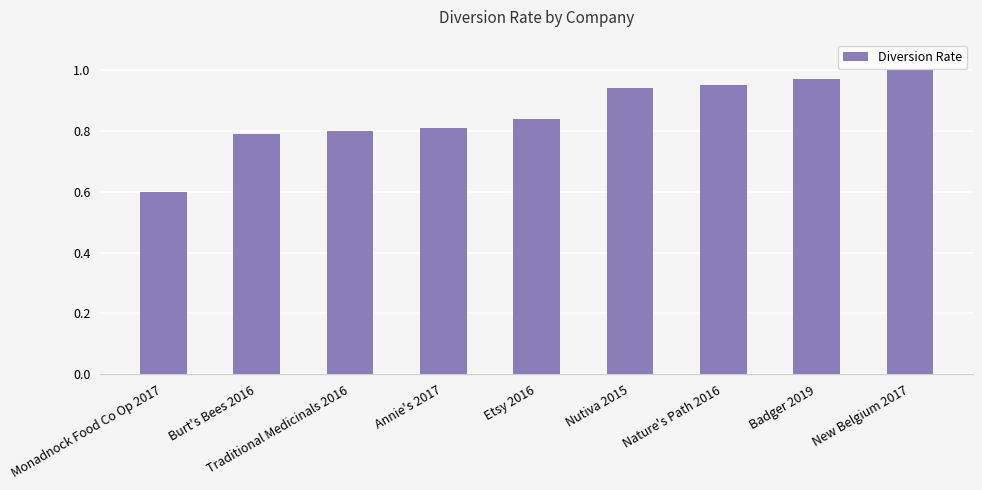

The chart shows a value of 0.8 at Annie's 2017. True or false?

True